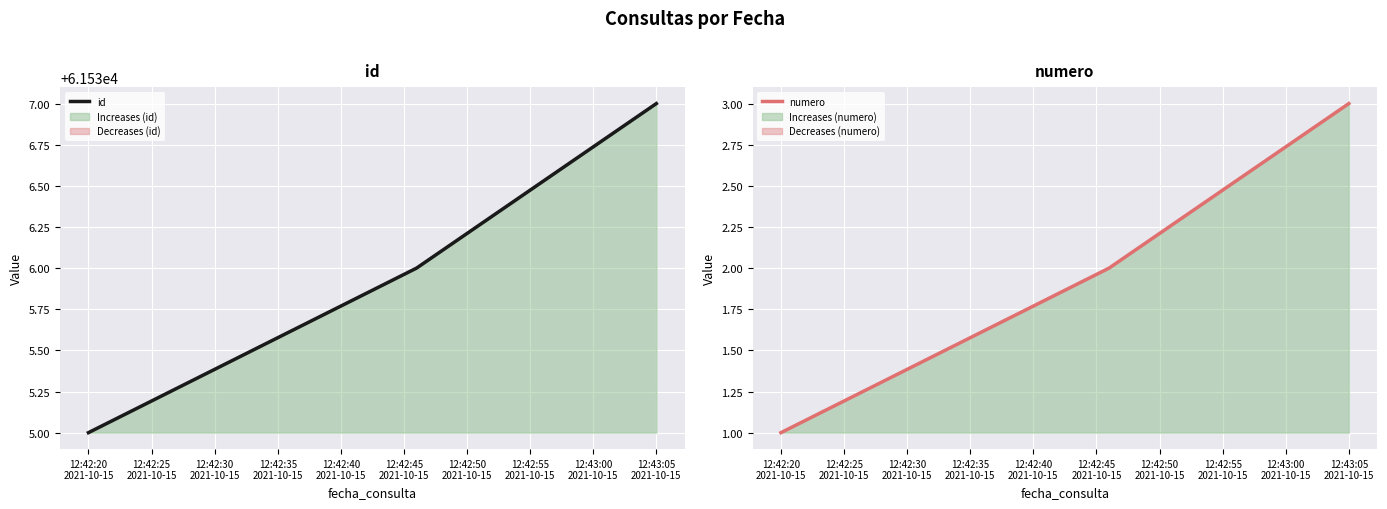

Is the value of id at 12:42:20
2021-10-15 greater than the value of numero at 12:42:20
2021-10-15?

Yes